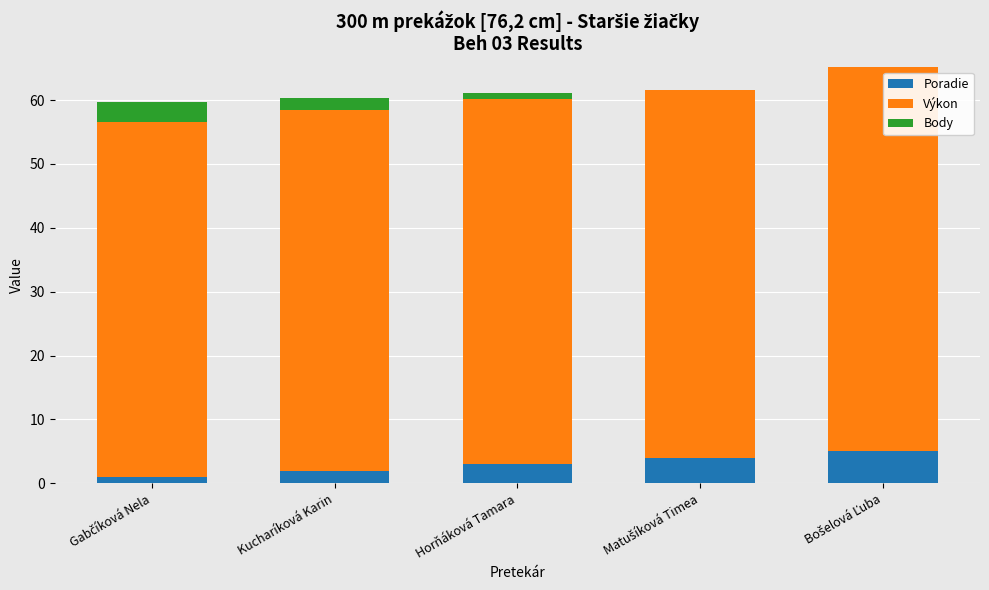

What is the maximum value for Poradie?

5.0